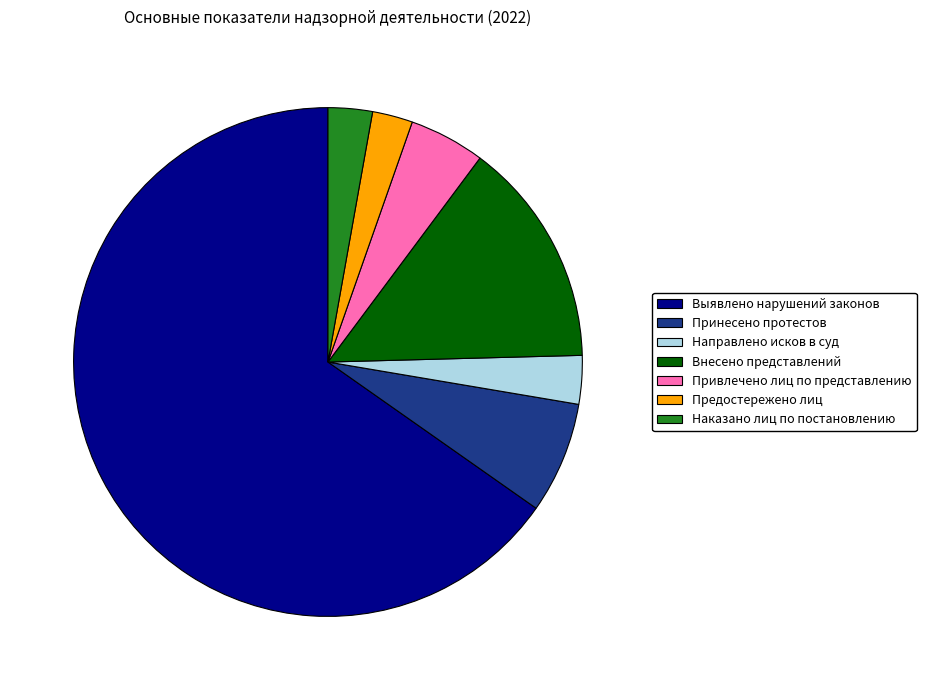

How many slices are in this pie chart?

7